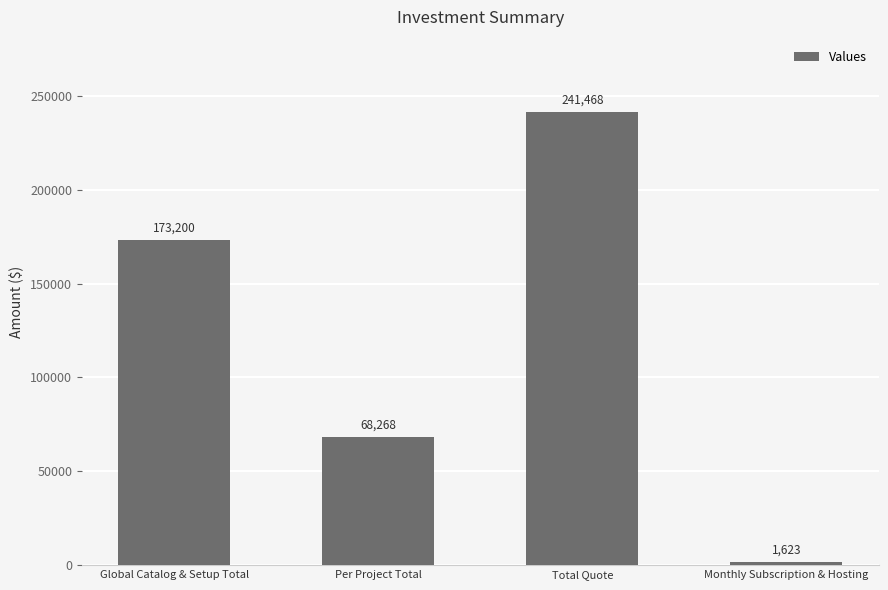

How many values are between 68268 and 241468?

3